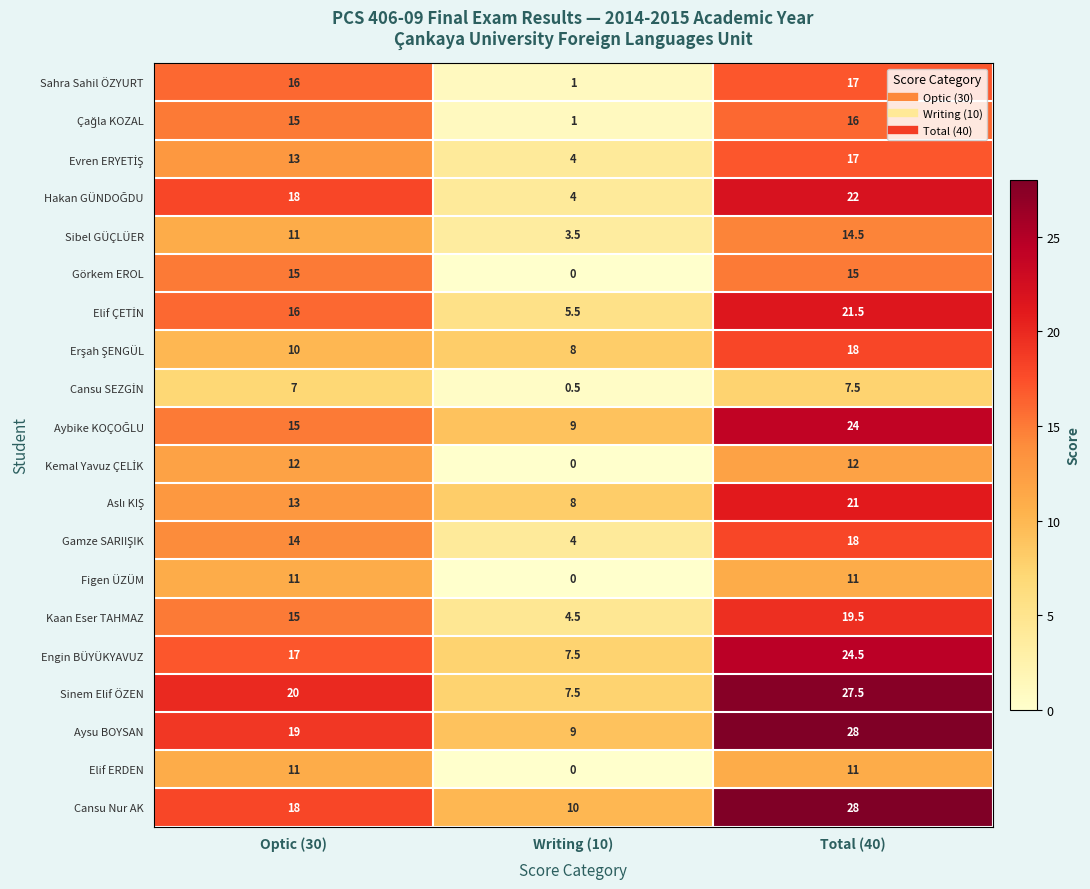

At how many categories does at least one series exceed 16?

2